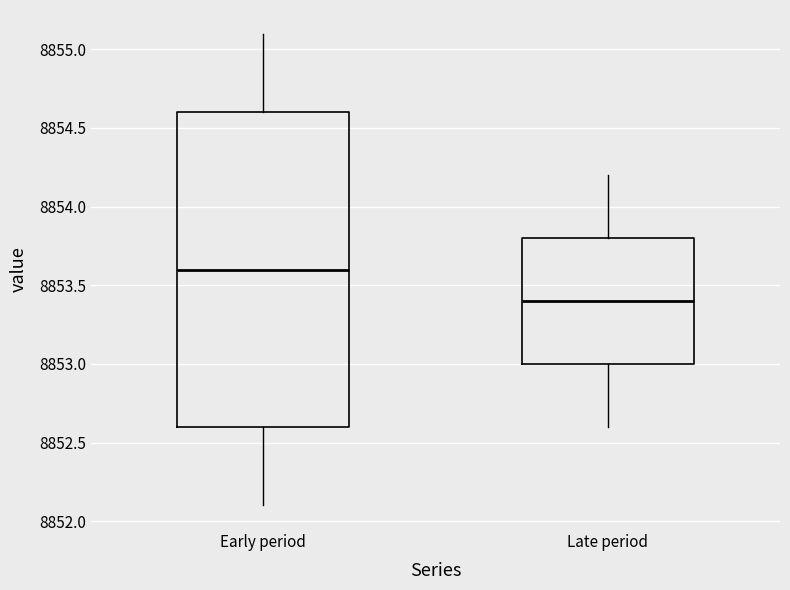

Which box's median line is the lowest?

Late period